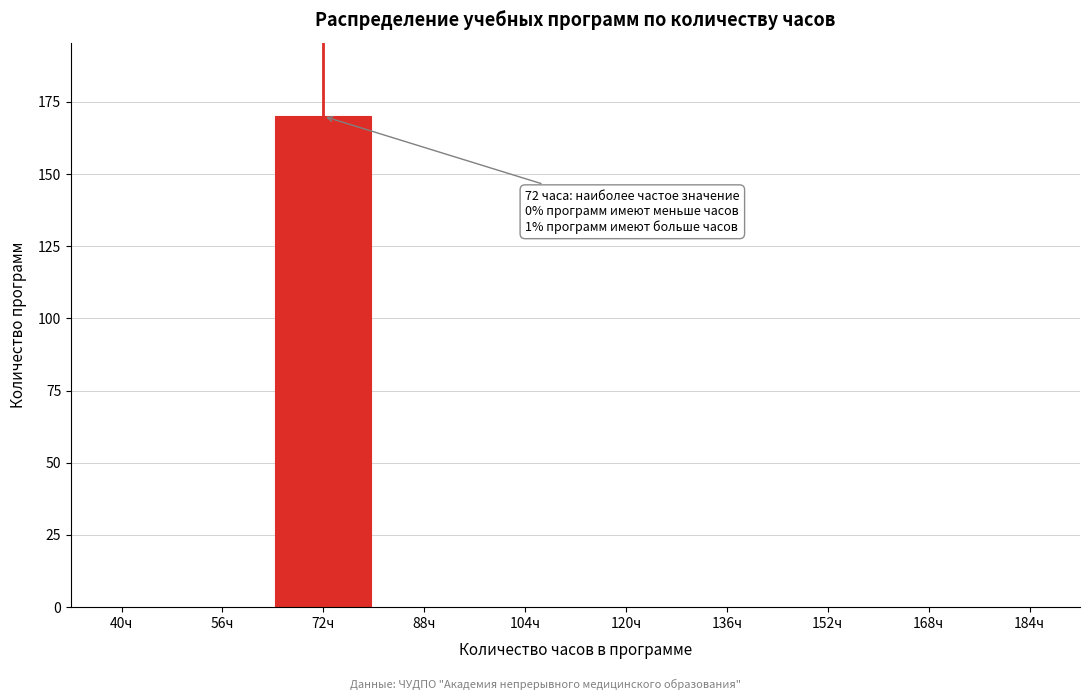

Reading left to right, list all the values displayed in this chart.

40ч=0	56ч=0	72ч=170	88ч=0	104ч=0	120ч=0	136ч=0	152ч=0	168ч=0	184ч=0